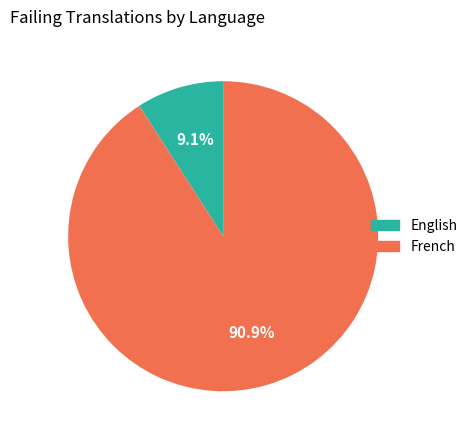

How many slices are in this pie chart?

2